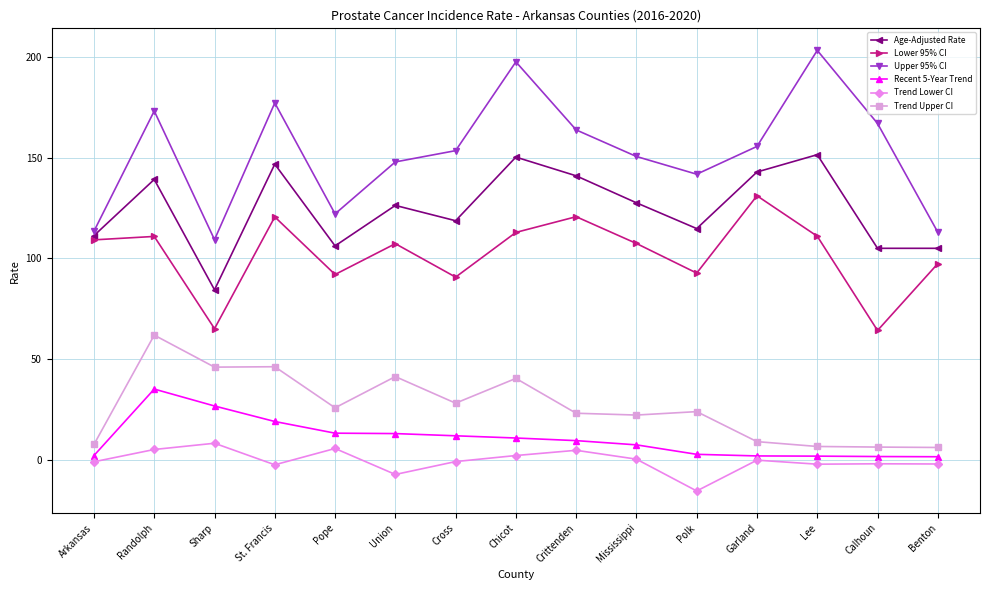

Which series has the widest spread of values?

Upper 95% CI